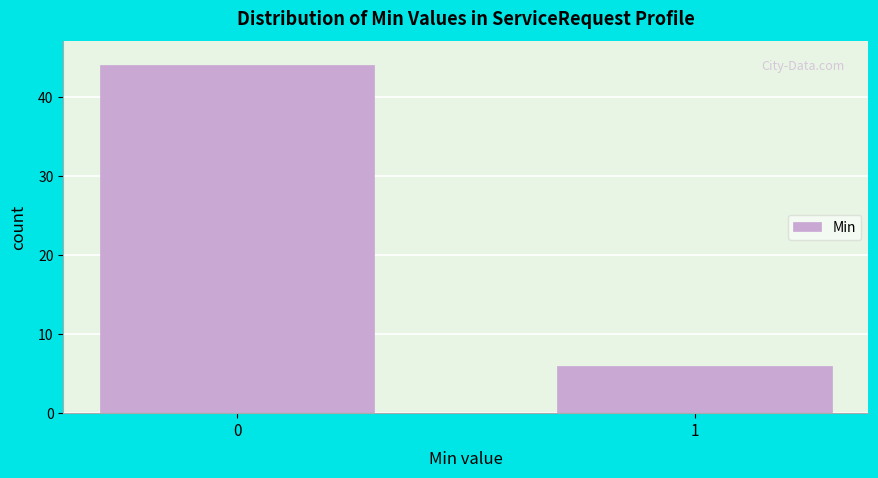

Reading left to right, extract all data points from this chart.

44	6